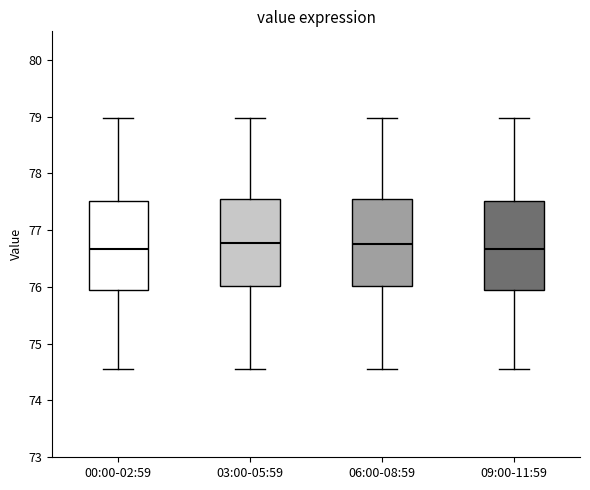

Reading left to right, read every box against the y-axis: the position of its median line, the range the box covers, and the ends of its whiskers. The values are not printed on the chart, so give them approximately, as read against the axis.

00:00-02:59: median 76.7, box 75.9 to 77.5, whiskers 74.6 to 79.0
03:00-05:59: median 76.8, box 76.0 to 77.6, whiskers 74.6 to 79.0
06:00-08:59: median 76.8, box 76.0 to 77.6, whiskers 74.6 to 79.0
09:00-11:59: median 76.7, box 75.9 to 77.5, whiskers 74.6 to 79.0